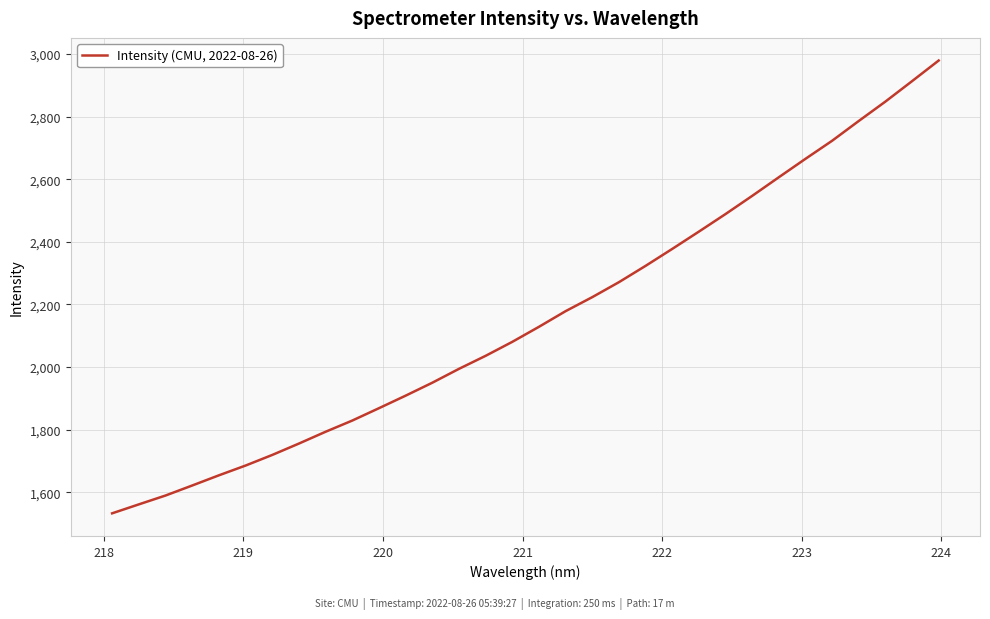

What is the maximum value shown in the chart?

2978.9